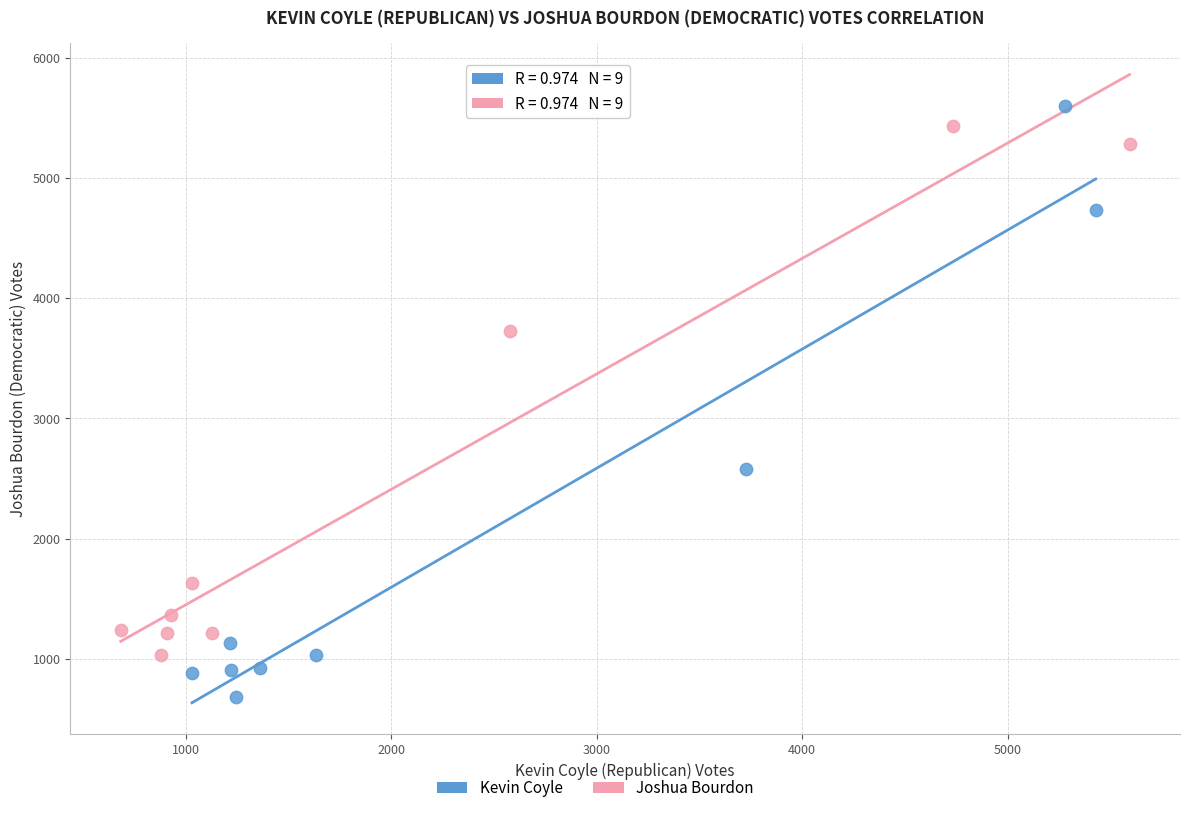

Which series has the largest Y range (max minus min)?

Kevin Coyle